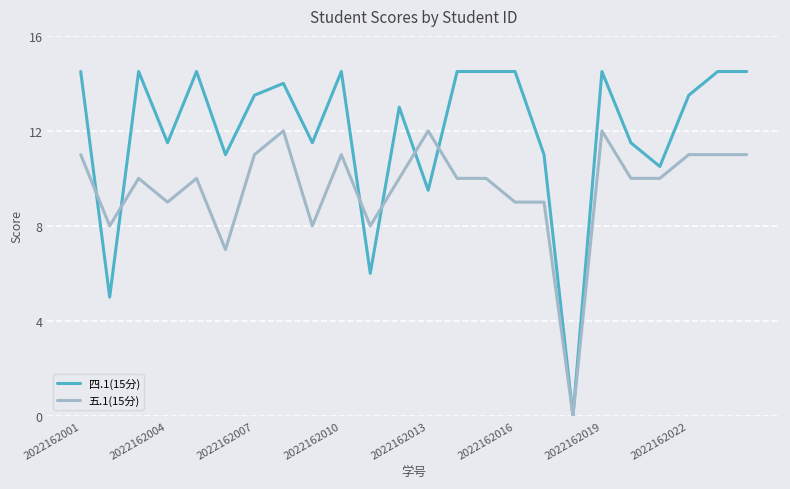

Which series has the widest spread of values?

四.1(15分)